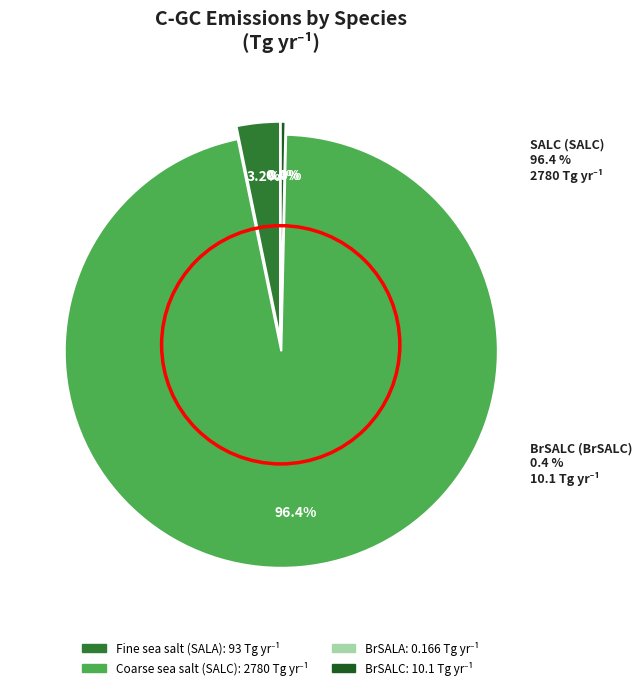

What percentage is the Coarse sea salt (SALC) slice, to the nearest percent?

96%